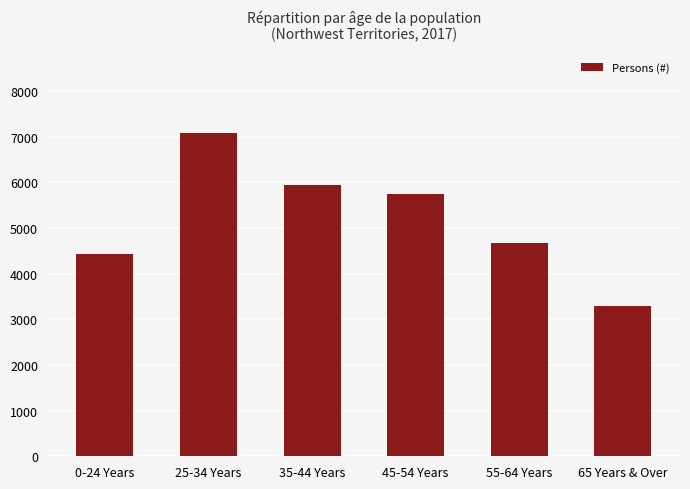

Which label corresponds to the largest value in the chart?

25-34 Years